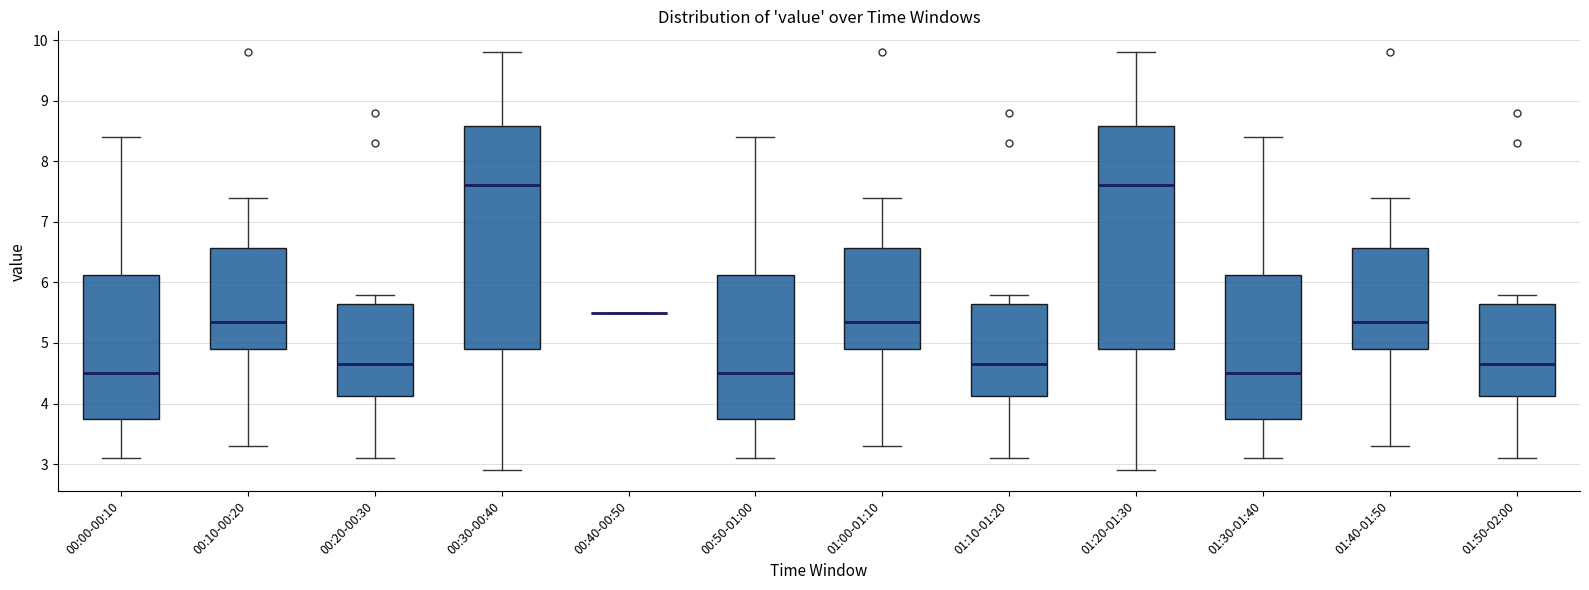

Reading left to right, transcribe this box plot: for each box, give where its median line is, the range the box spans, and where its two whiskers end, as read against the y-axis. The values are not printed on the chart, so give them approximately, as read against the axis.

00:00-00:10: median 4.5, box 3.8 to 6.1, whiskers 3.1 to 8.4
00:10-00:20: median 5.4, box 4.9 to 6.6, whiskers 3.3 to 7.4
00:20-00:30: median 4.7, box 4.1 to 5.7, whiskers 3.1 to 5.8
00:30-00:40: median 7.6, box 4.9 to 8.6, whiskers 2.9 to 9.8
00:40-00:50: box collapsed to a line at 5.5, whiskers 5.5 to 5.5
00:50-01:00: median 4.5, box 3.8 to 6.1, whiskers 3.1 to 8.4
01:00-01:10: median 5.4, box 4.9 to 6.6, whiskers 3.3 to 7.4
01:10-01:20: median 4.7, box 4.1 to 5.7, whiskers 3.1 to 5.8
01:20-01:30: median 7.6, box 4.9 to 8.6, whiskers 2.9 to 9.8
01:30-01:40: median 4.5, box 3.8 to 6.1, whiskers 3.1 to 8.4
01:40-01:50: median 5.4, box 4.9 to 6.6, whiskers 3.3 to 7.4
01:50-02:00: median 4.7, box 4.1 to 5.7, whiskers 3.1 to 5.8